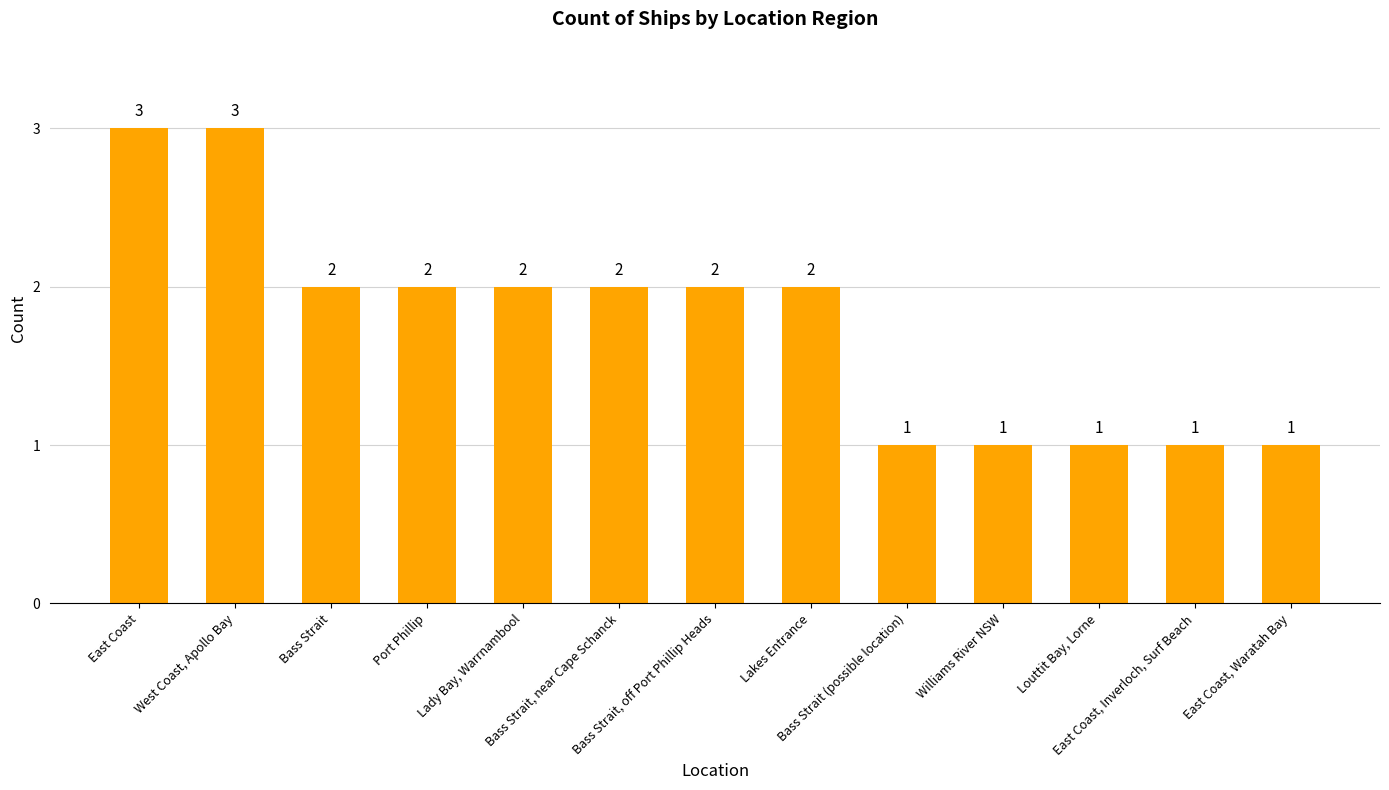

Reading right to left, what are all the values shown in this chart?

1	1	1	1	1	2	2	2	2	2	2	3	3